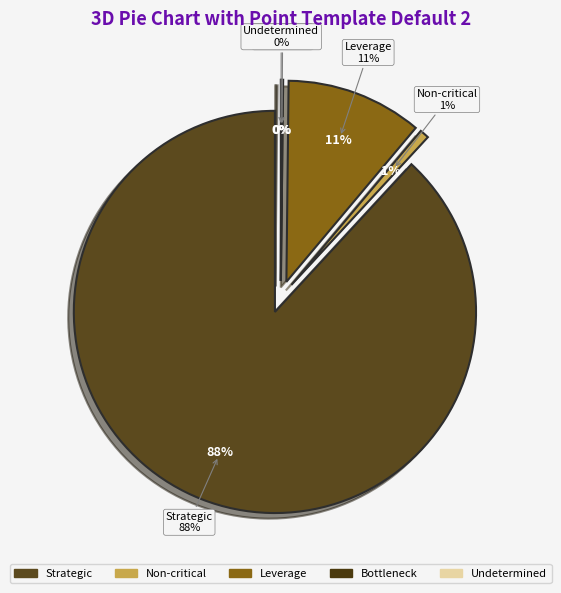

Does 34 account for over 50% of the chart?

No